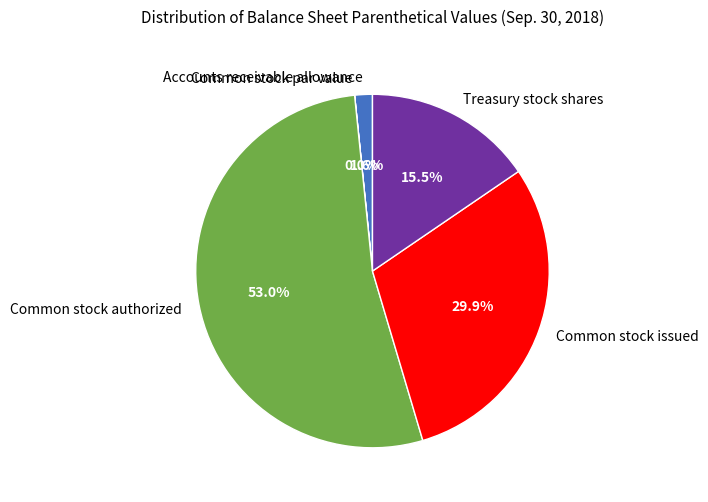

To the nearest percent, what is the combined percentage of Accounts receivable allowance and Common stock authorized?

55%